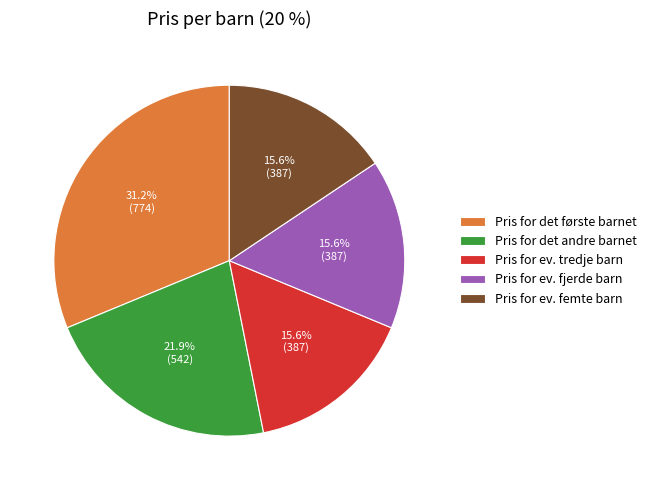

What percentage do Pris for ev. tredje barn and Pris for ev. femte barn together represent?

31.2%